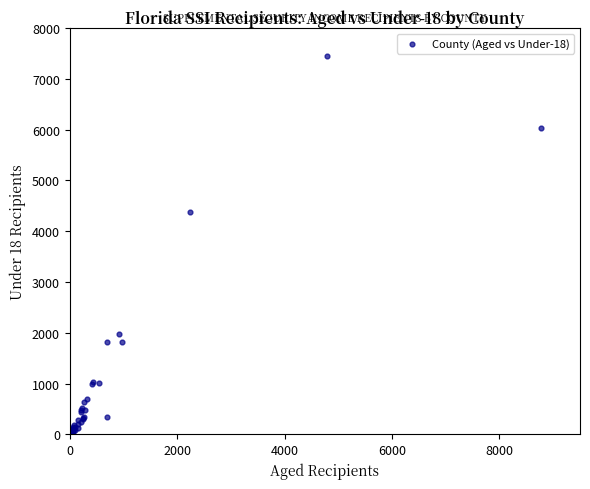

What Y value in the scatter plot is closest to 3739?

4385